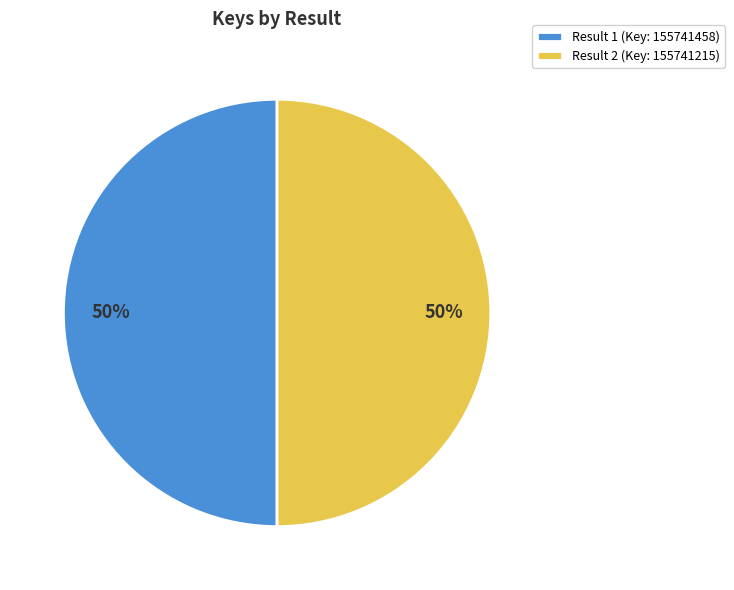

Count the number of slices in the pie.

2